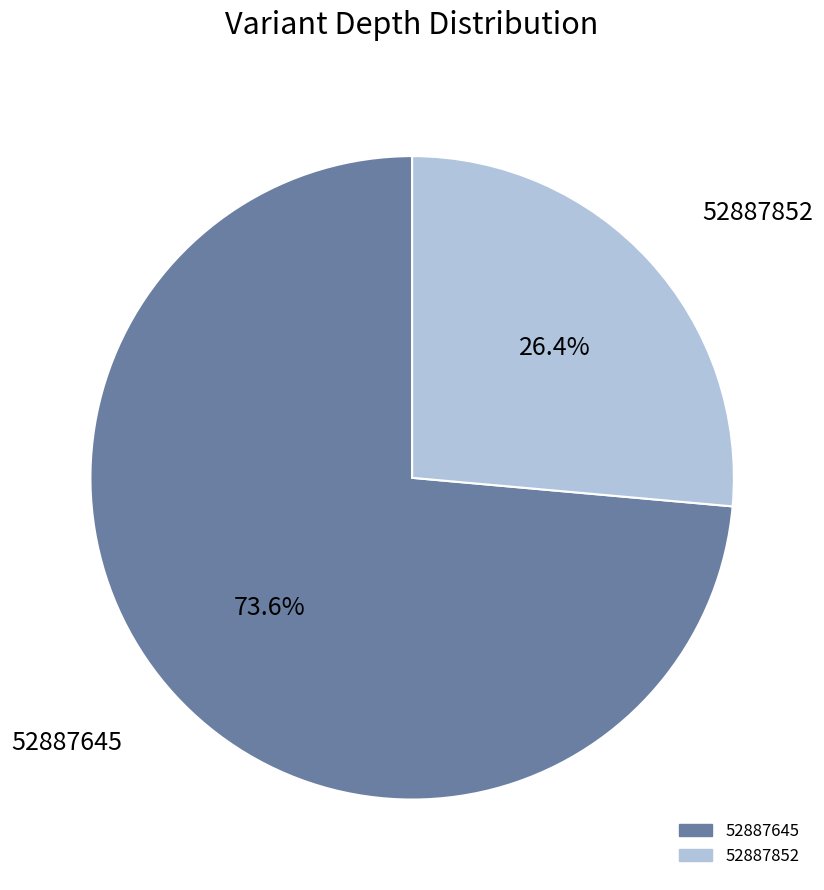

Is it true that 52887645 is 74% of the pie?

True